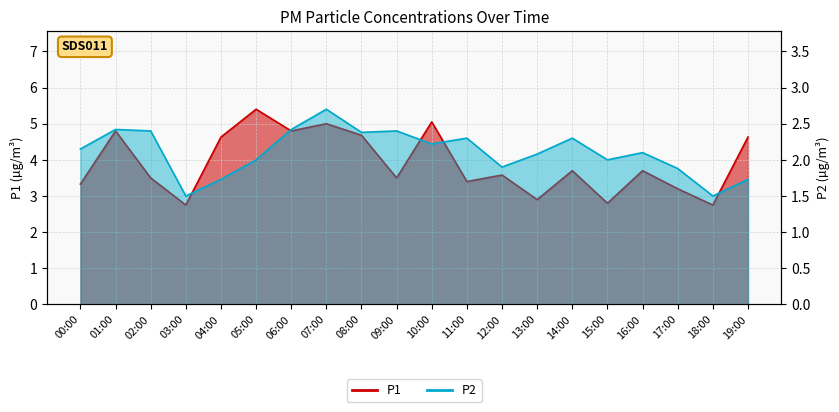

What are all the series names shown in the legend?

P1, P2